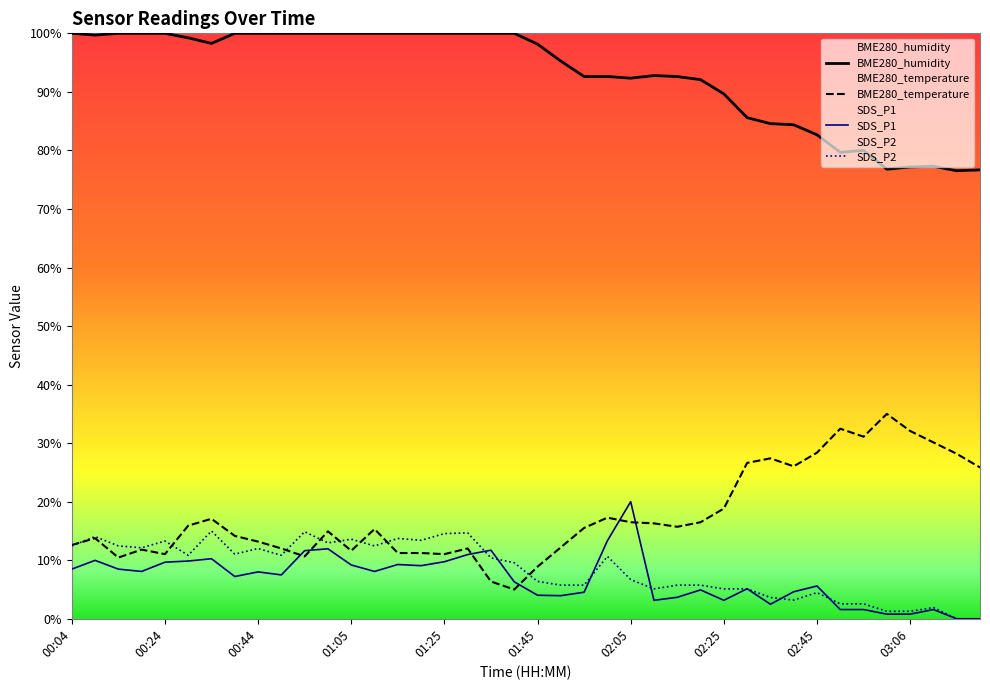

At which category is the sum across all series the highest?

00:34